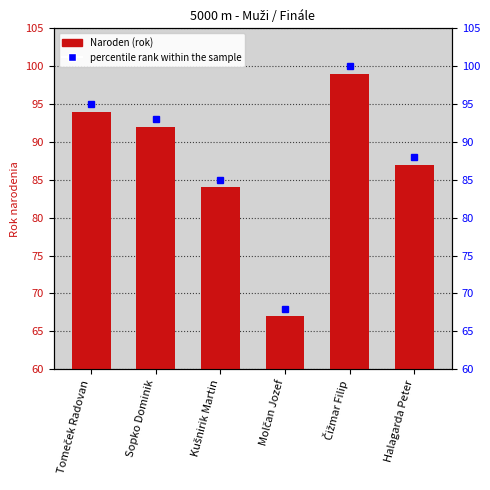

Reading left to right, what are all the values shown in this chart?

Tomeček Radovan=94	Sopko Dominik=92	Kušnirik Martin=84	Molčan Jozef=67	Čižmar Filip=99	Halagarda Peter=87